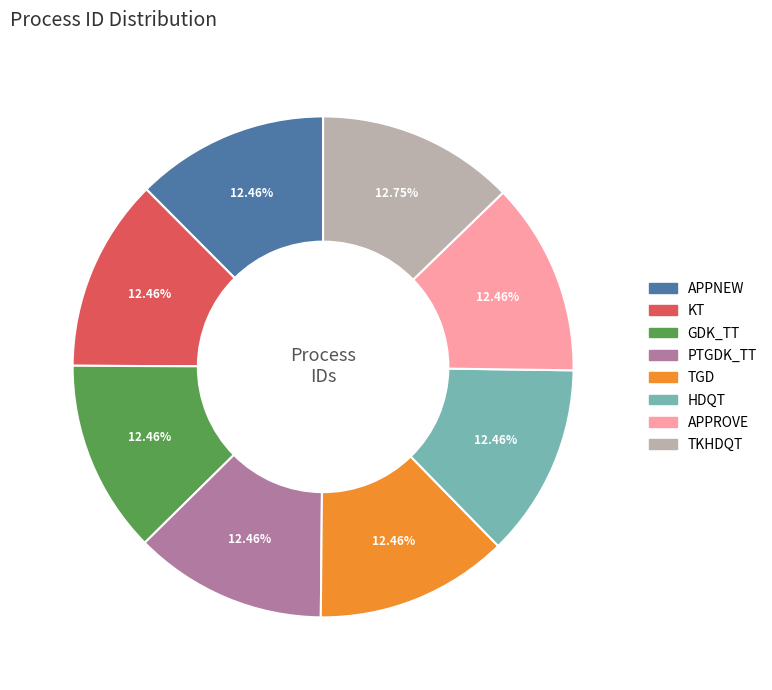

How many slices are in this pie chart?

8